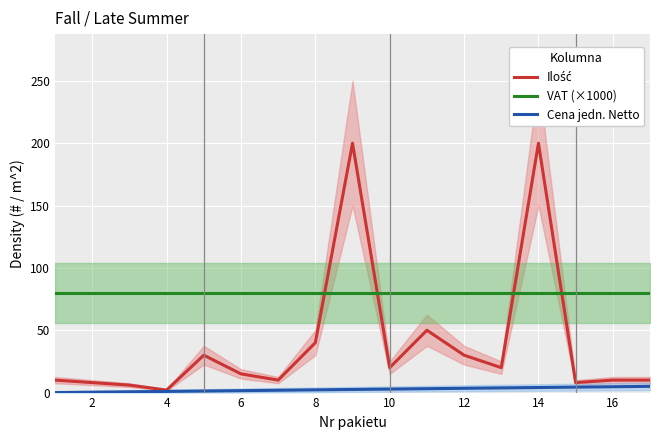

Reading left to right, extract all data points from this chart.

Ilość: 10.0	8.0	6.0	2.0	30.0	15.0	10.0	40.0	200.0	20.0	50.0	30.0	20.0	200.0	8.0	10.0	10.0
VAT (×1000): 80.0	80.0	80.0	80.0	80.0	80.0	80.0	80.0	80.0	80.0	80.0	80.0	80.0	80.0	80.0	80.0	80.0
Cena jedn. Netto: 0.0	0.3	0.6	0.9	1.2	1.6	1.9	2.2	2.5	2.8	3.1	3.4	3.8	4.1	4.4	4.7	5.0